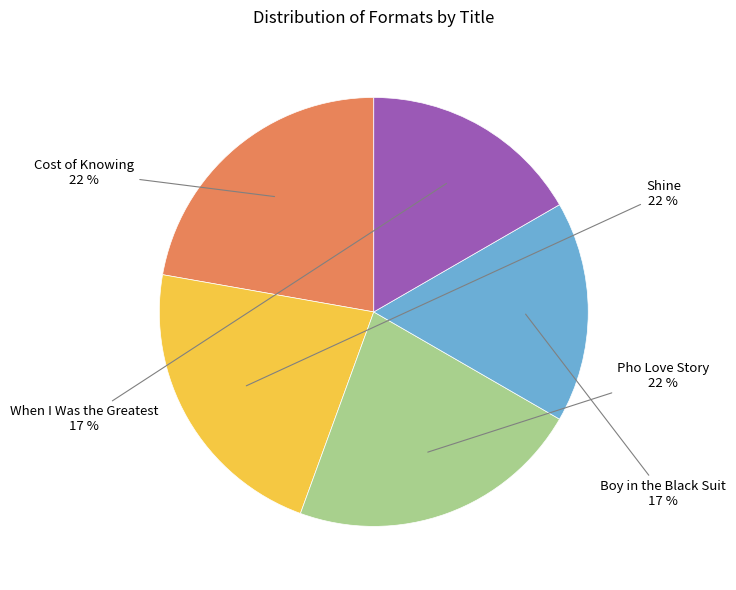

To the nearest percent, what is the combined percentage of When I Was the Greatest and Cost of Knowing?

39%